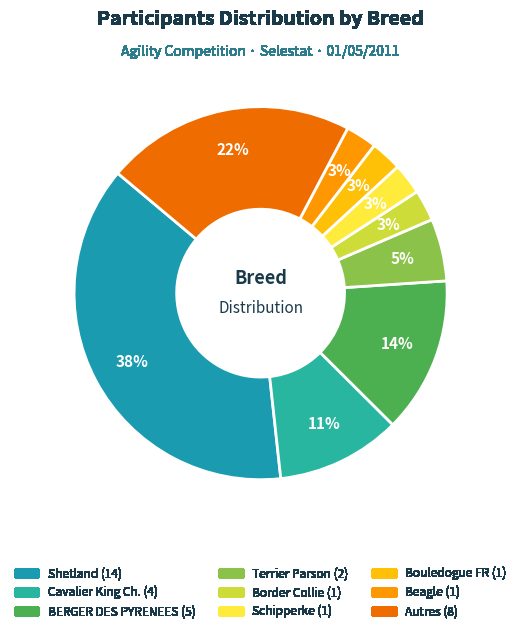

Count the number of slices in the pie.

9